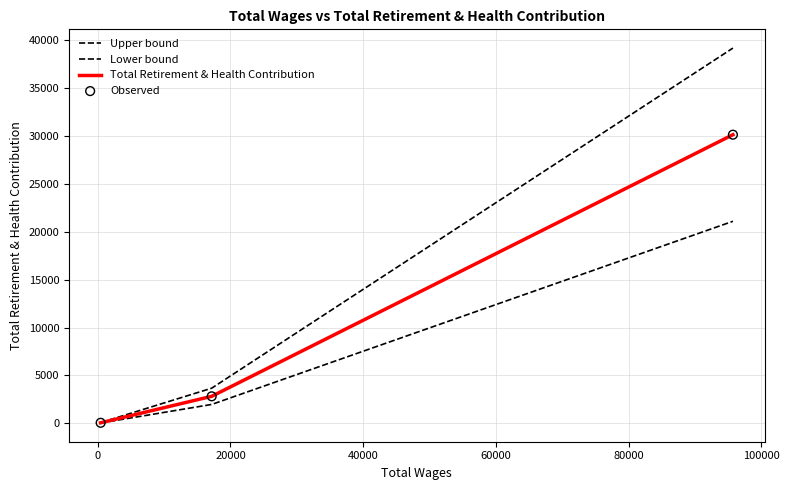

Is this an area chart (filled region under the line)?

No